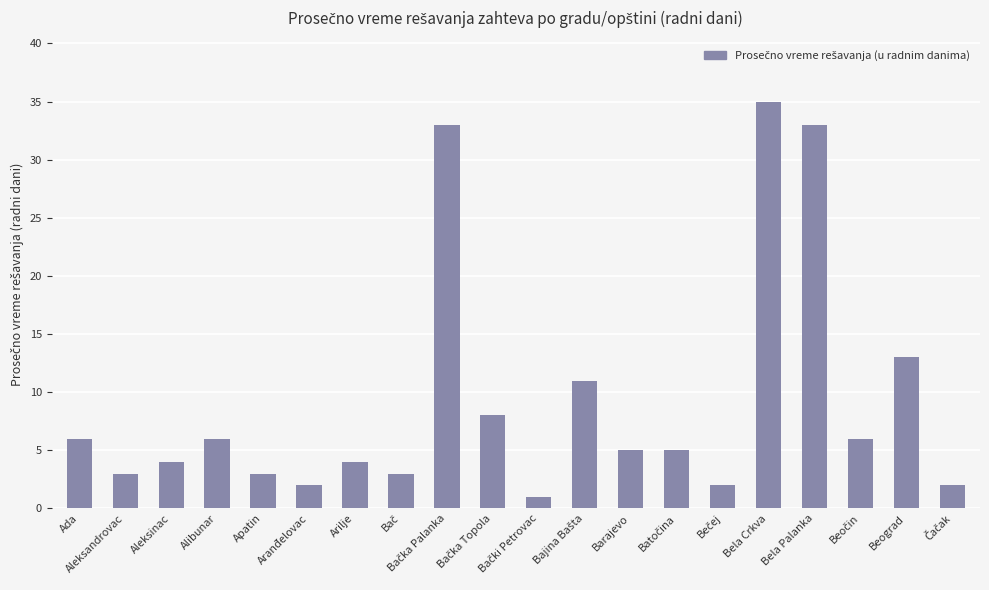

What is the sum of the values at Alibunar and Barajevo?

11